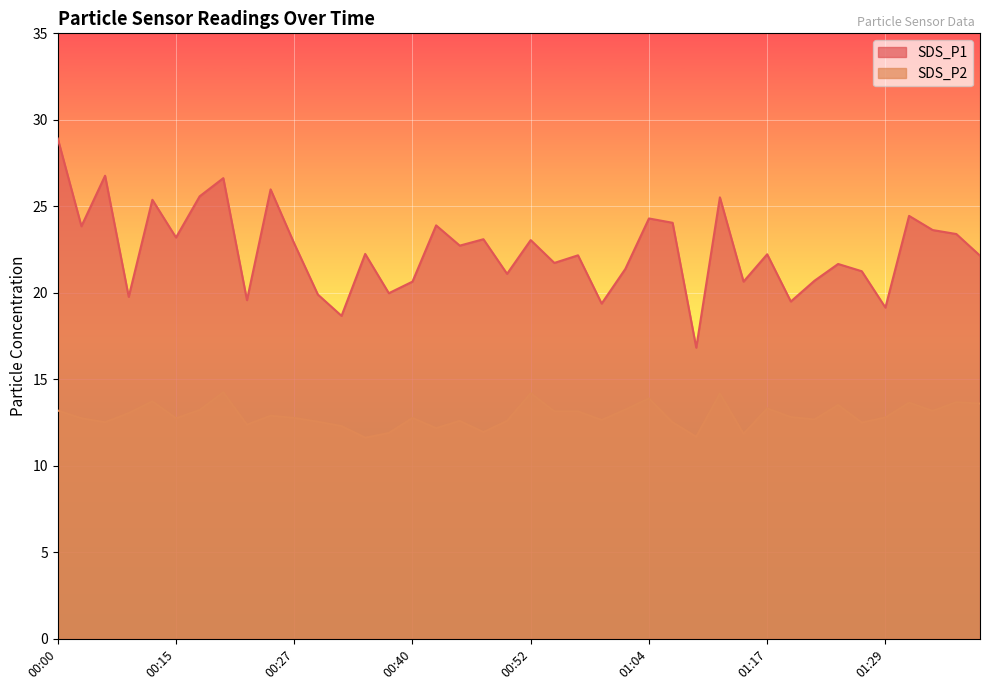

How many distinct data groups are displayed?

2